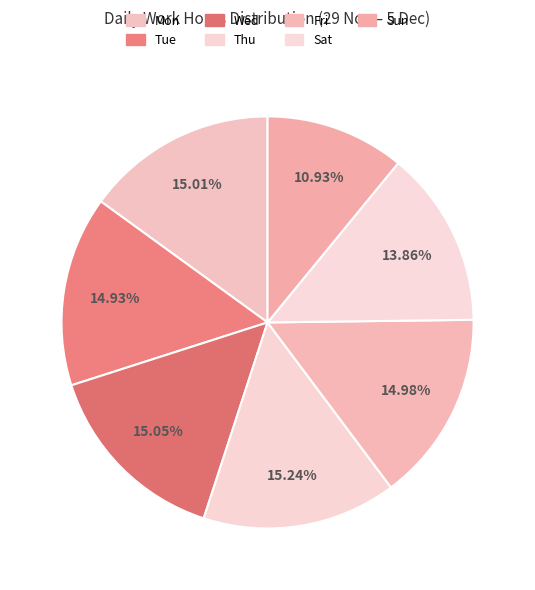

How many slices are in this pie chart?

7